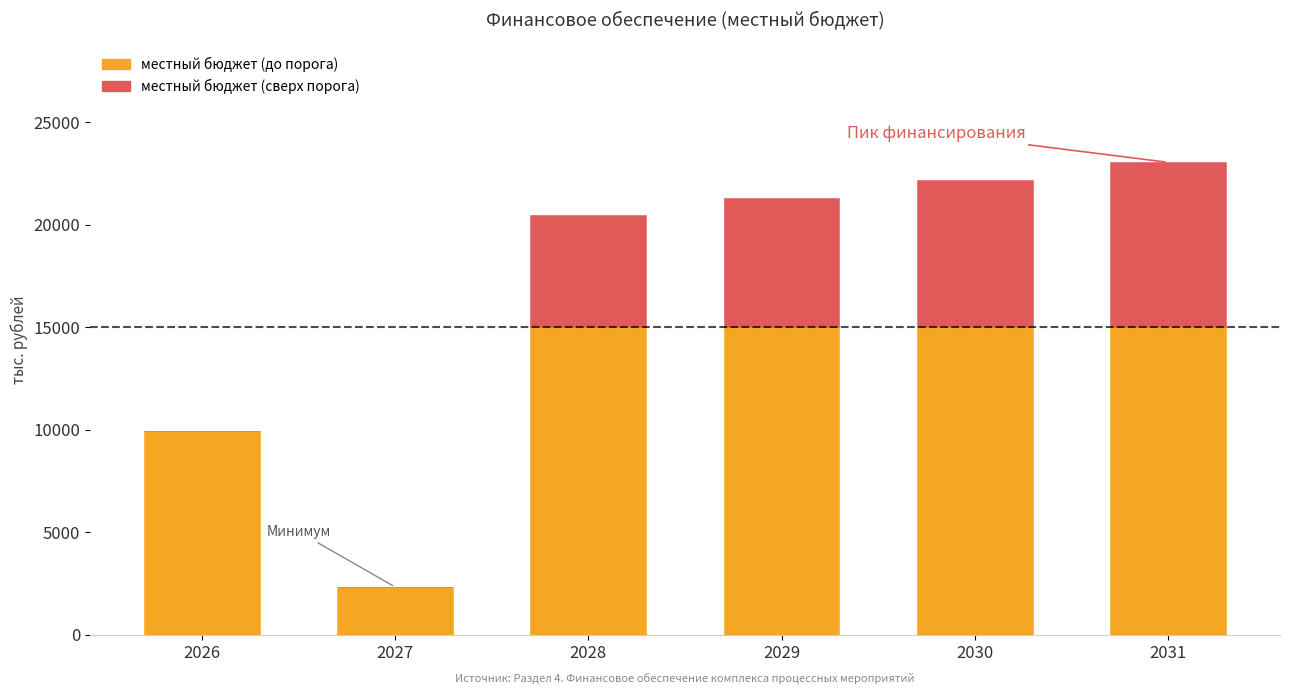

Does the chart contain stacked bars?

Yes